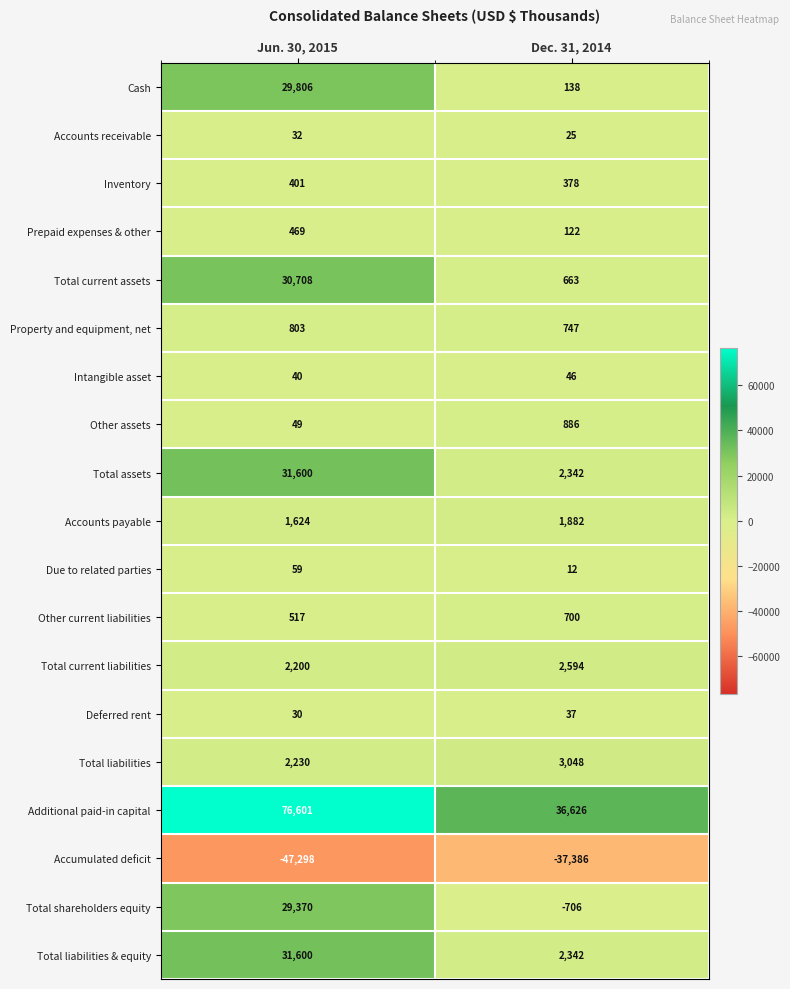

What is the difference between the maximum and minimum values in the Other assets series?

837